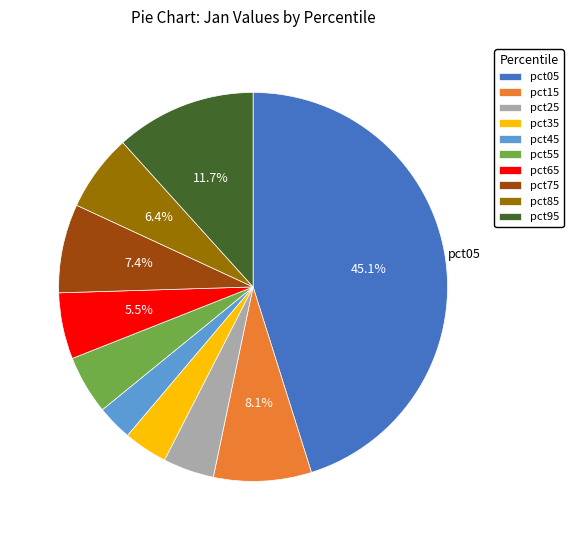

Between pct25 and pct55, which is larger?

pct55